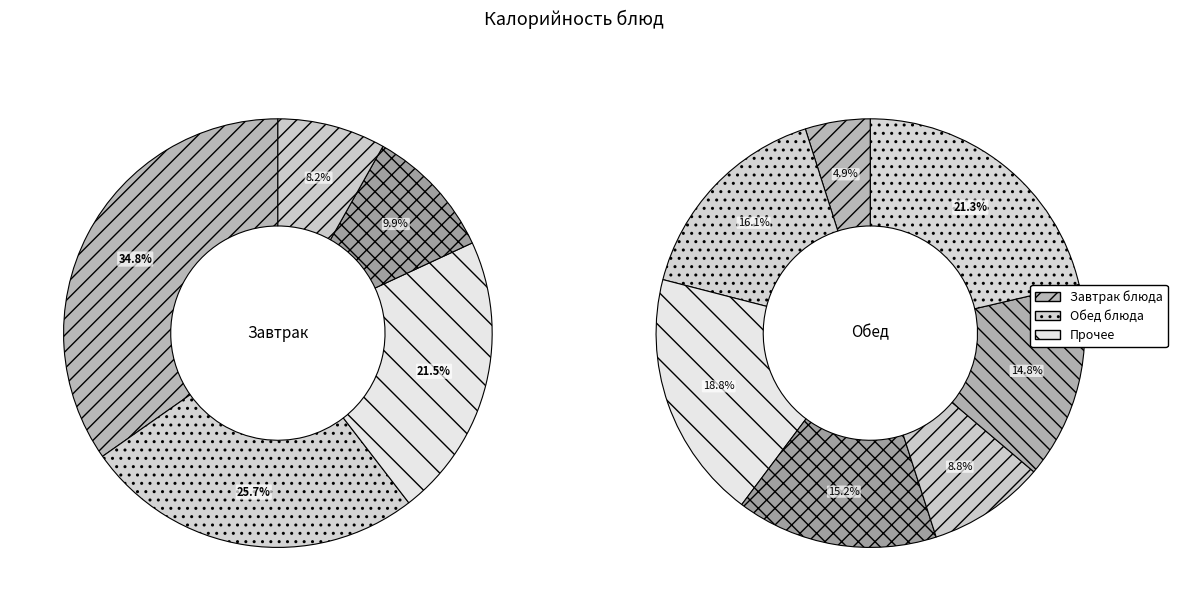

To the nearest percent, what portion does хлеб пшеничный (завтрак) represent?

9%